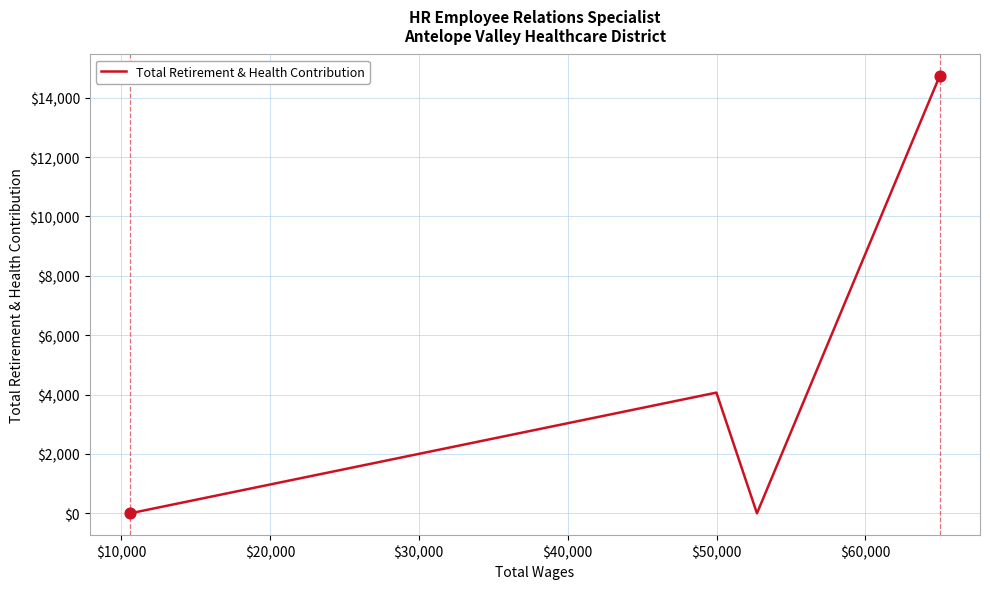

What is the maximum value shown in the chart?

14719